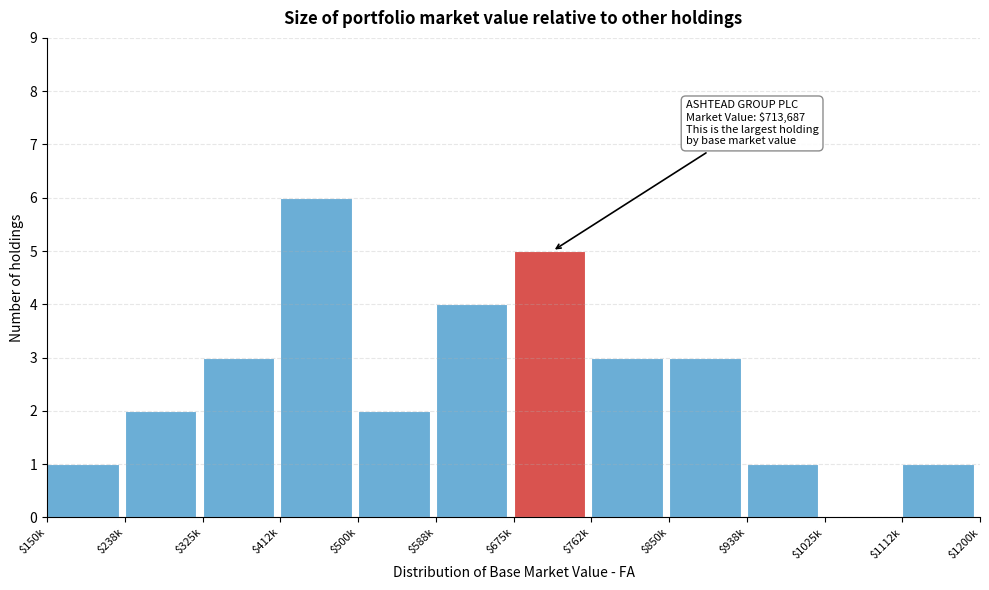

What is the greatest value displayed?

6